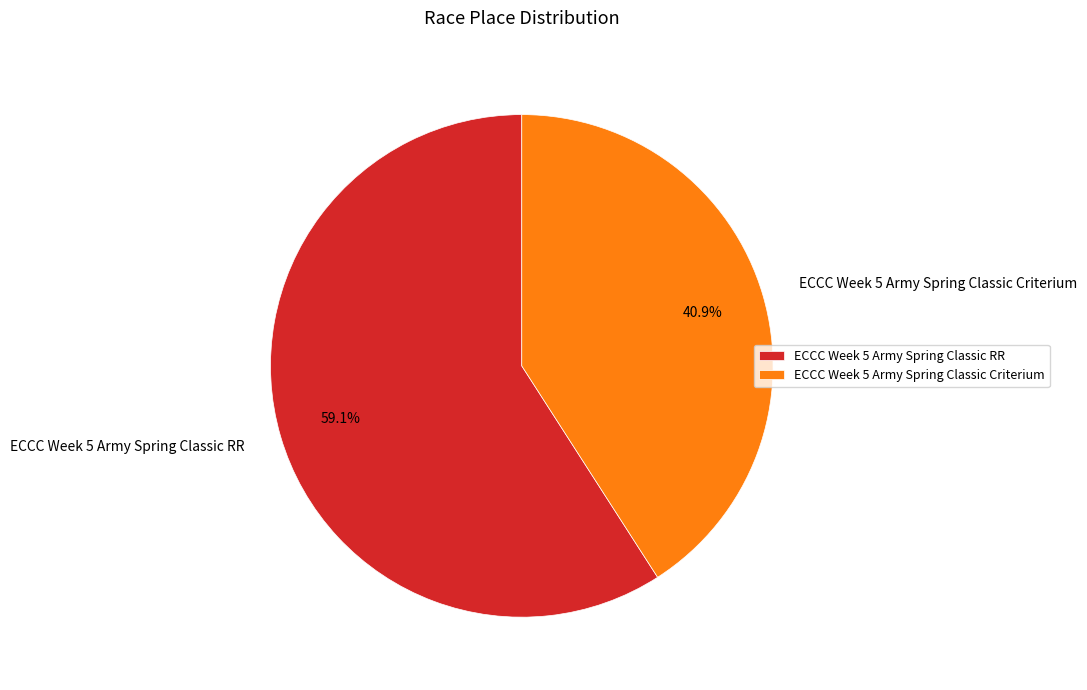

Which has a higher value, ECCC Week 5 Army Spring Classic Criterium or ECCC Week 5 Army Spring Classic RR?

ECCC Week 5 Army Spring Classic RR